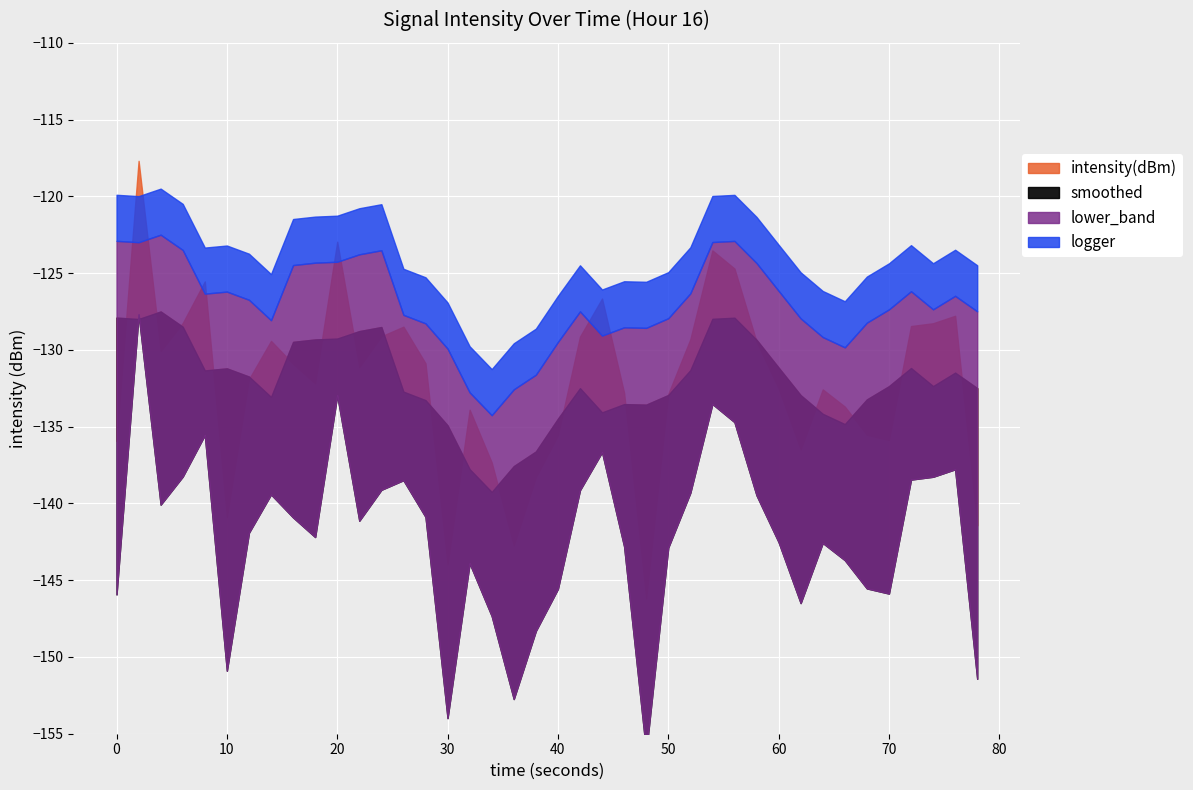

Reading left to right, list all the values displayed in this chart.

-135.9	-117.7	-130.1	-128.3	-125.5	-140.9	-131.9	-129.4	-130.9	-132.2	-123.0	-131.1	-129.1	-128.5	-130.9	-144.0	-133.9	-137.3	-142.7	-138.3	-135.6	-129.1	-126.7	-132.8	-146.2	-132.9	-129.3	-123.5	-124.7	-129.5	-132.5	-136.5	-132.6	-133.7	-135.5	-135.9	-128.4	-128.3	-127.8	-141.4